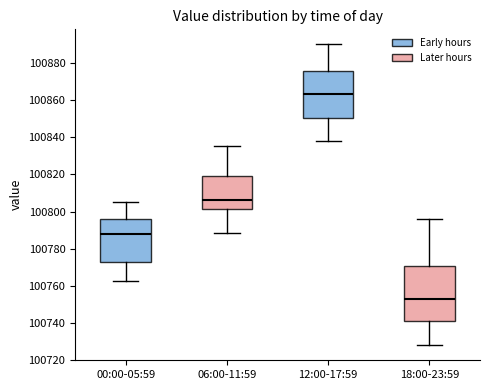

Reading left to right, transcribe this box plot: for each box, give where its median line is, the range the box spans, and where its two whiskers end, as read against the y-axis. The values are not printed on the chart, so give them approximately, as read against the axis.

00:00-05:59: median 100788, box 100772 to 100796, whiskers 100762 to 100804
06:00-11:59: median 100806, box 100802 to 100820, whiskers 100788 to 100836
12:00-17:59: median 100864, box 100850 to 100876, whiskers 100838 to 100890
18:00-23:59: median 100752, box 100740 to 100770, whiskers 100728 to 100796